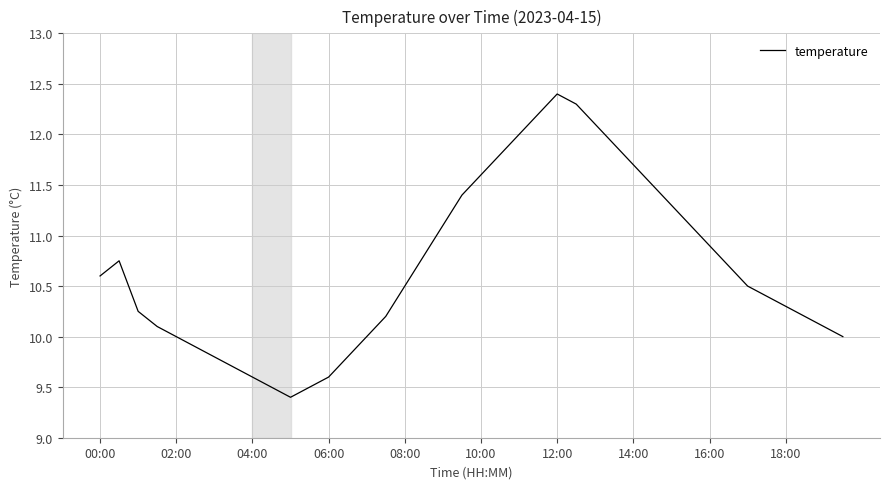

What is the minimum value shown in the chart?

9.4